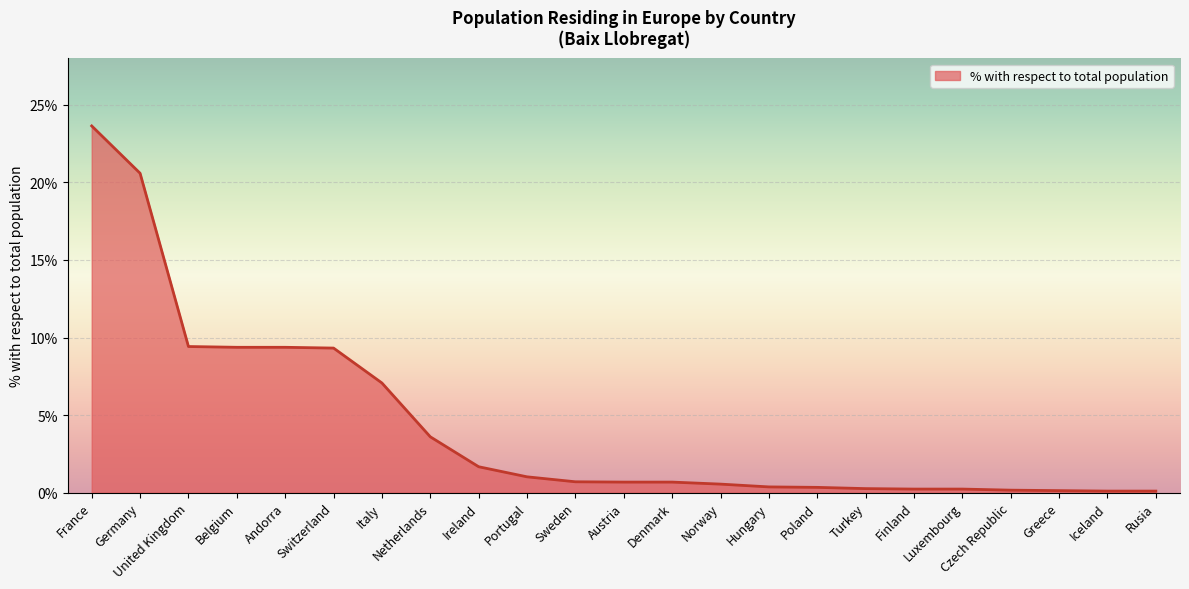

Count the number of categories in the chart.

23